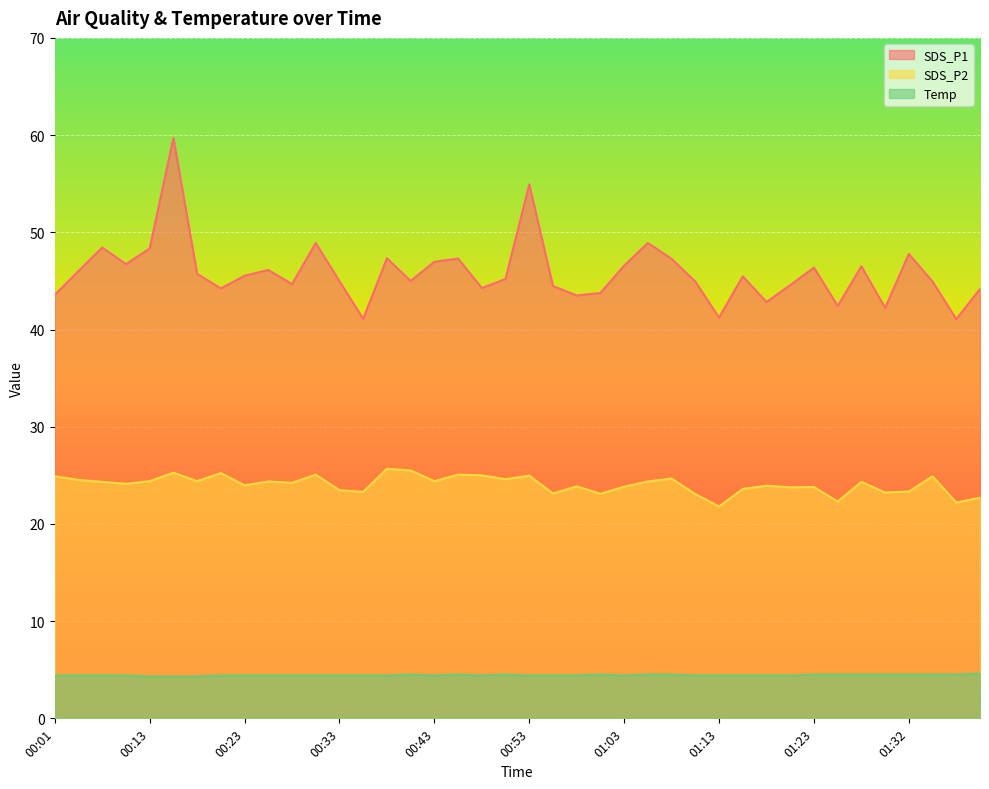

True or false: Temp has more than 1 interior local peaks.

True